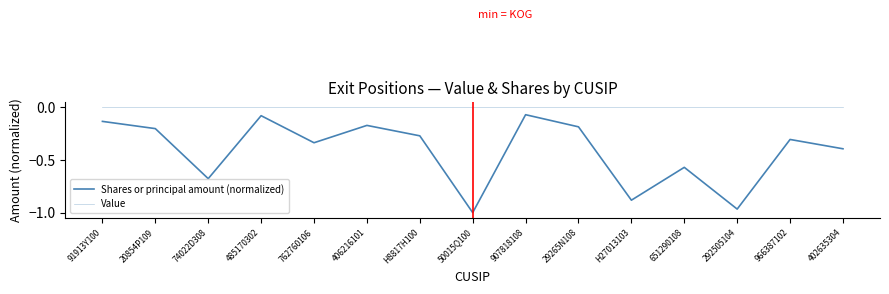

What is the label of the 7th point from the left?

H8817H100